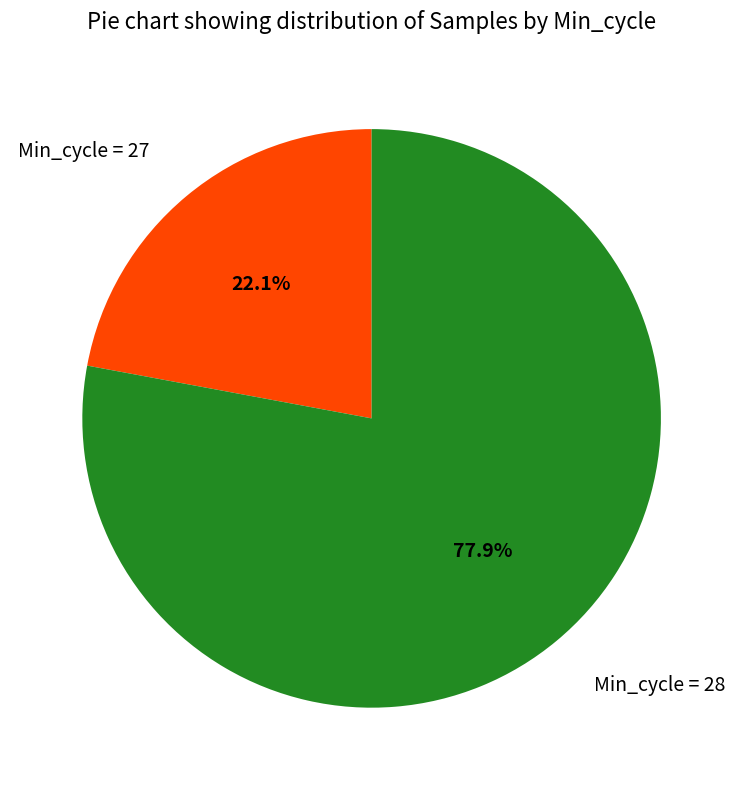

Is there any slice that represents more than half of the pie?

Yes